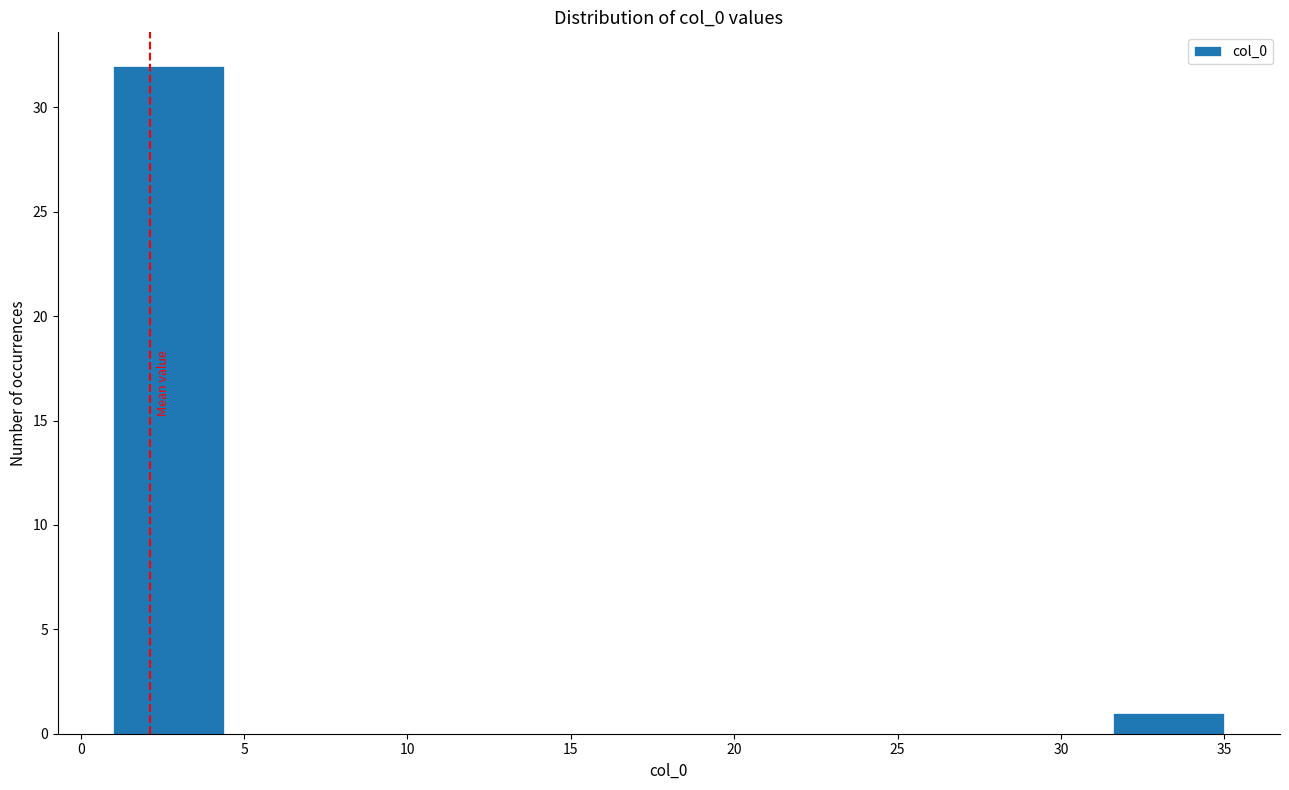

Which range on the x-axis has the tallest bar?

1.0 to 4.4